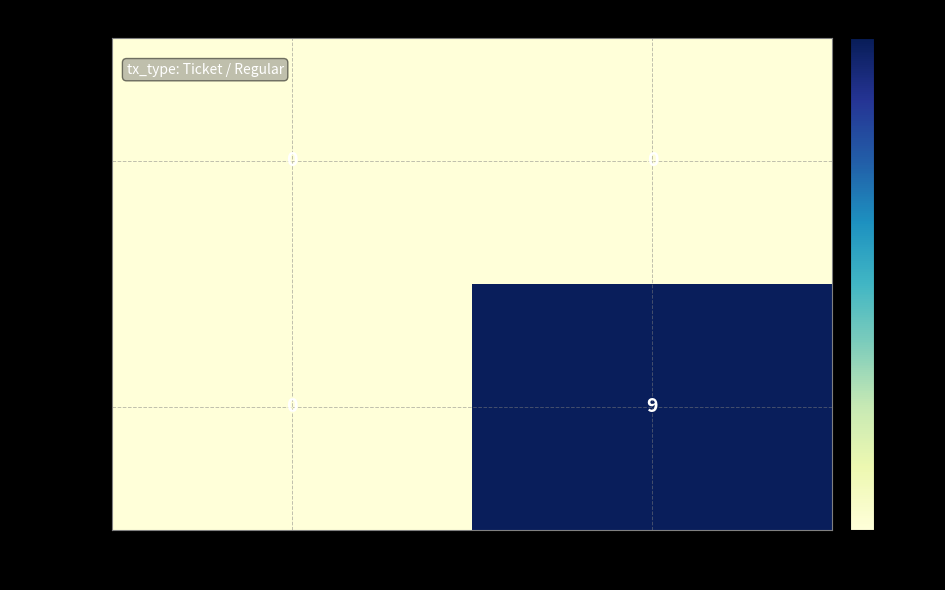

Which series changed the most between -1 and 1?

15e6f59e…